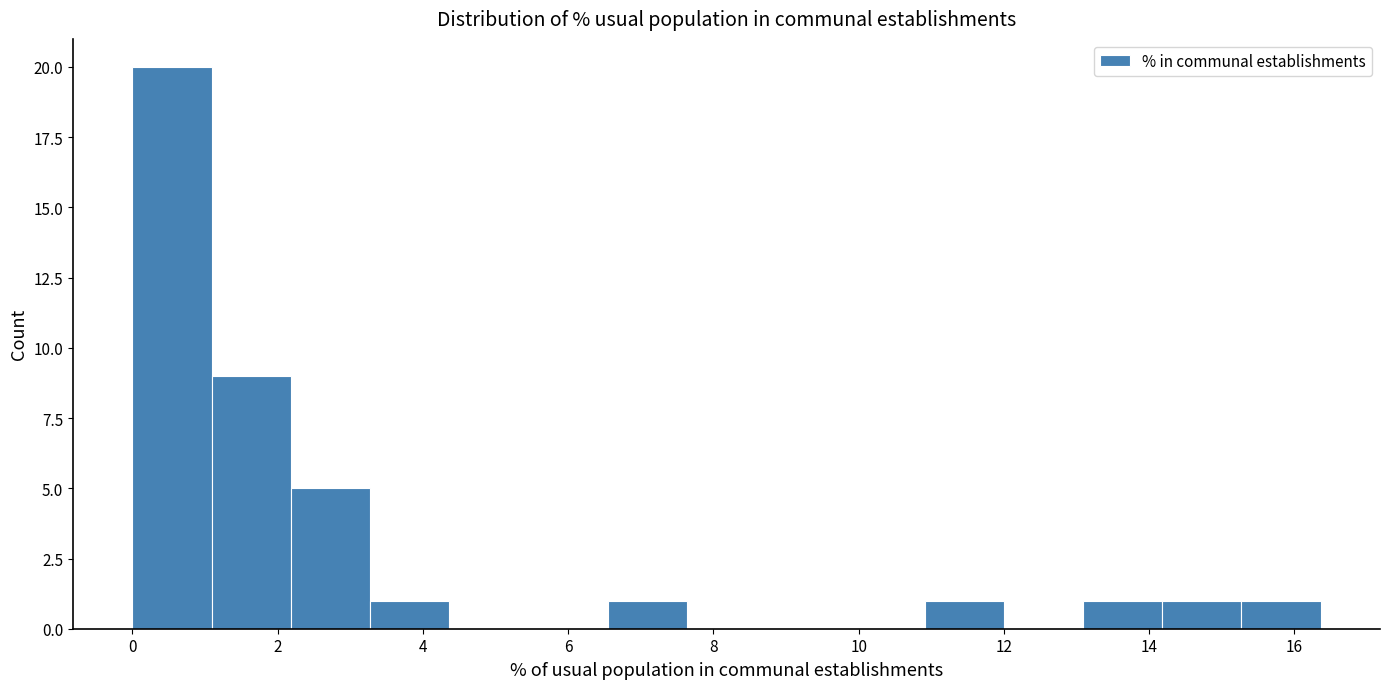

Reading left to right, list every bar in this chart as the range it spans on the x-axis followed by its height. Neither the bar edges nor the heights are printed on the chart, so give them approximately, as read against the axes.

0.0 to 1.0: 20
1.0 to 2.2: 9
2.2 to 3.2: 5
3.2 to 4.4: 1
4.4 to 5.4: 0
5.4 to 6.6: 0
6.6 to 7.6: 1
7.6 to 8.8: 0
8.8 to 9.8: 0
9.8 to 11.0: 0
11.0 to 12.0: 1
12.0 to 13.0: 0
13.0 to 14.2: 1
14.2 to 15.2: 1
15.2 to 16.4: 1